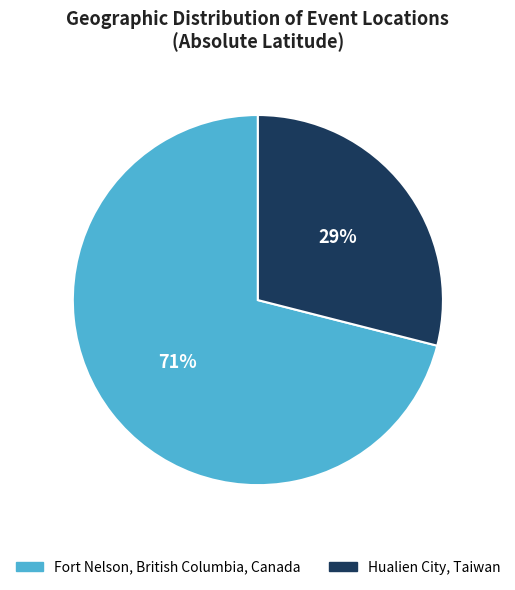

Combined, do Hualien City, Taiwan and Fort Nelson, British Columbia, Canada account for over 50%?

Yes